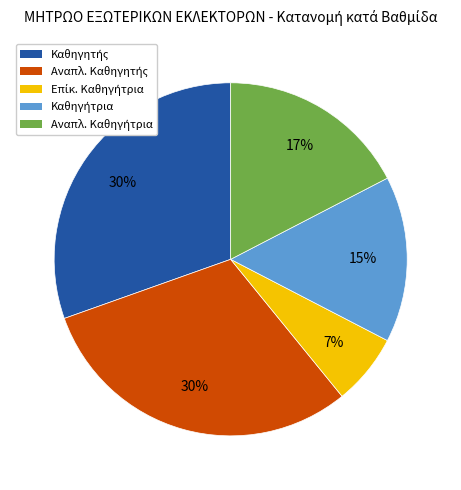

How many segments does this pie chart have?

5